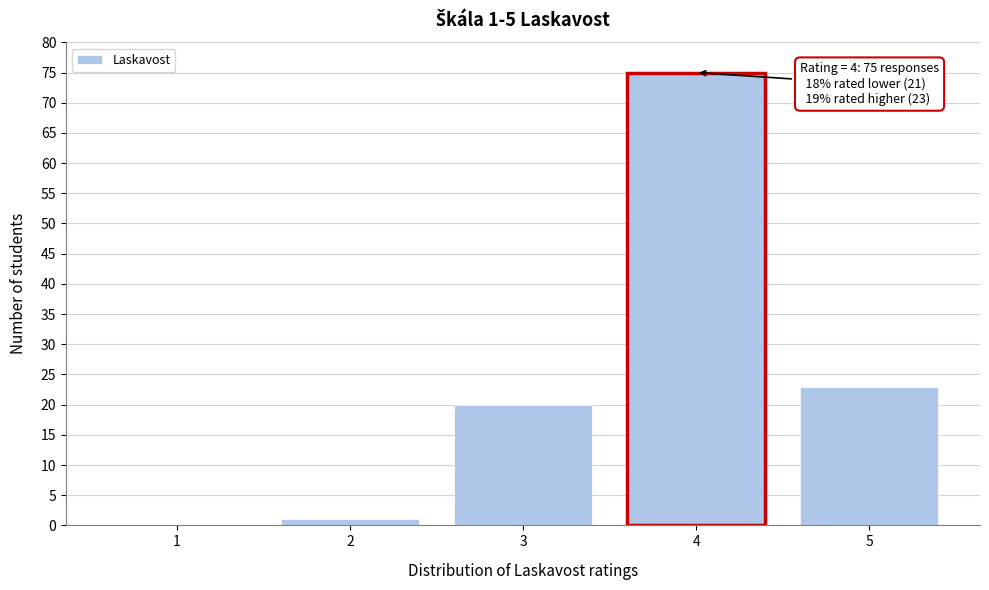

Reading right to left, list all the values displayed in this chart.

5=23	4=75	3=20	2=1	1=0